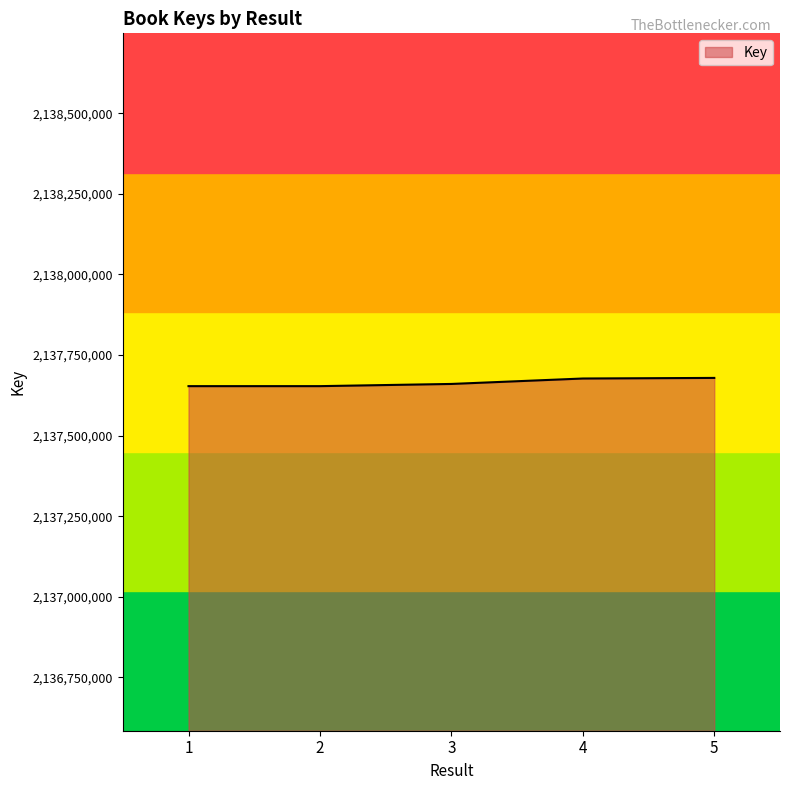

How many values are below 2137660094?

2